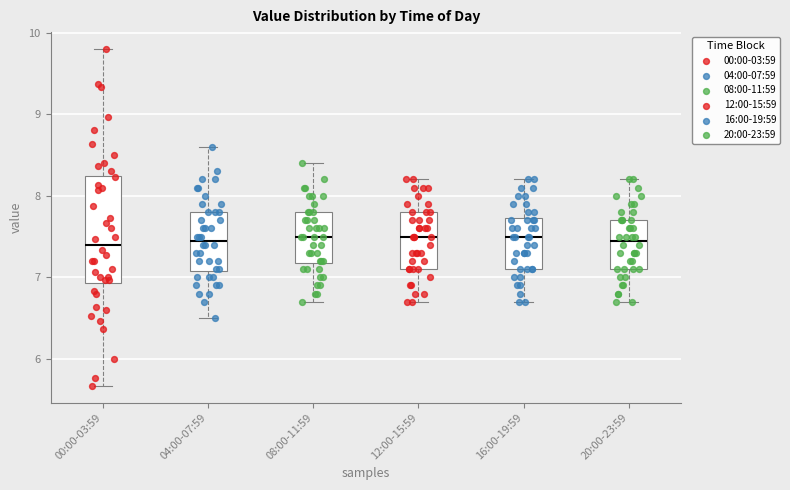

Reading left to right, transcribe this box plot: for each box, give where its median line is, the range the box spans, and where its two whiskers end, as read against the y-axis. The values are not printed on the chart, so give them approximately, as read against the axis.

00:00-03:59: median 7.4, box 6.9 to 8.2, whiskers 5.7 to 9.8
04:00-07:59: median 7.5, box 7.1 to 7.8, whiskers 6.5 to 8.6
08:00-11:59: median 7.5, box 7.2 to 7.8, whiskers 6.7 to 8.4
12:00-15:59: median 7.5, box 7.1 to 7.8, whiskers 6.7 to 8.2
16:00-19:59: median 7.5, box 7.1 to 7.7, whiskers 6.7 to 8.2
20:00-23:59: median 7.5, box 7.1 to 7.7, whiskers 6.7 to 8.2